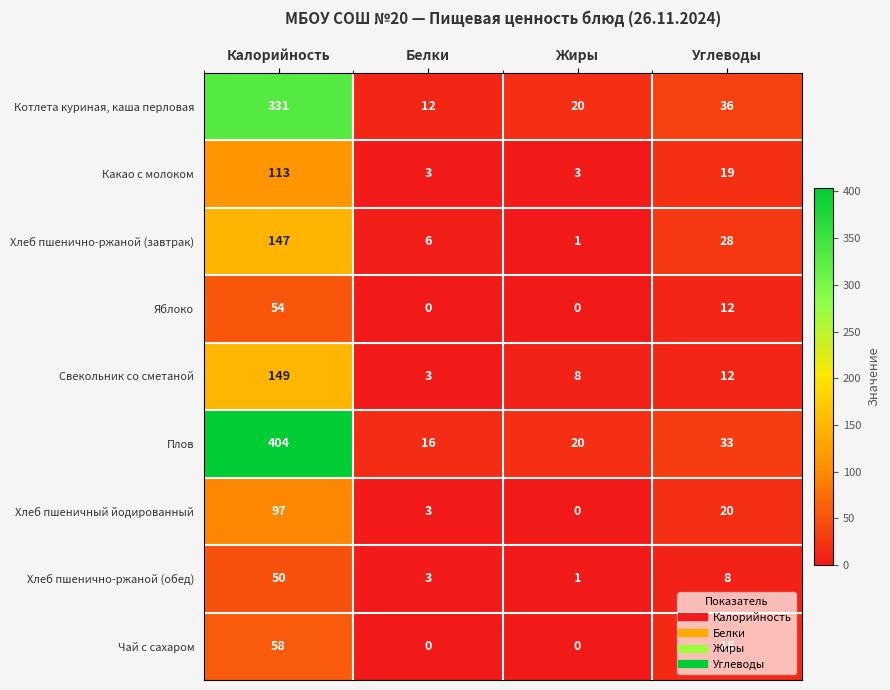

Which category has the highest value across all series?

Калорийность